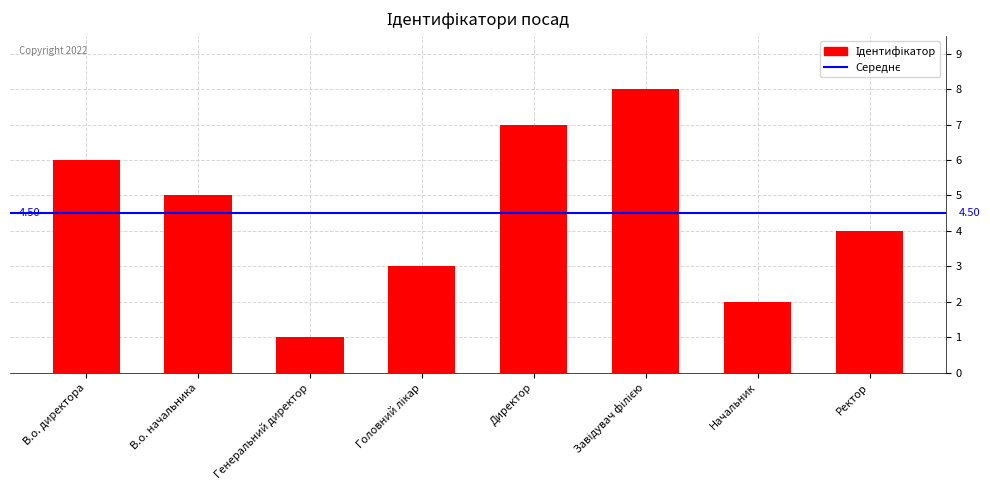

What is the label of the 6th bar from the right?

Генеральний директор